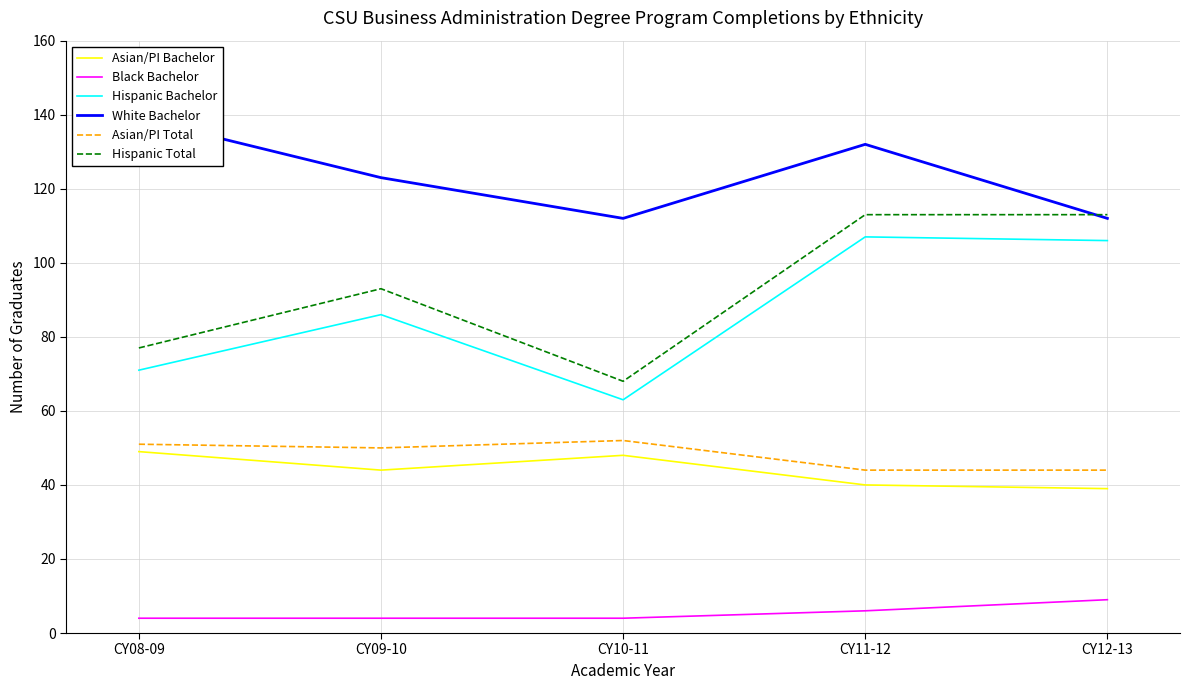

What is the minimum value shown in the chart?

4